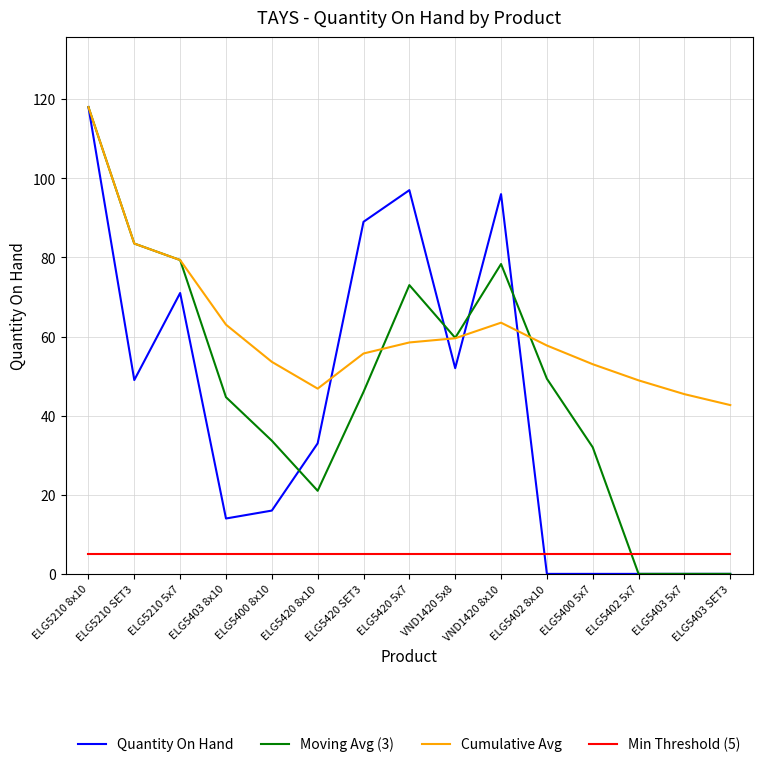

Which series ends up on top after the final intersection of Min Threshold (5) and Moving Avg (3)?

Min Threshold (5)